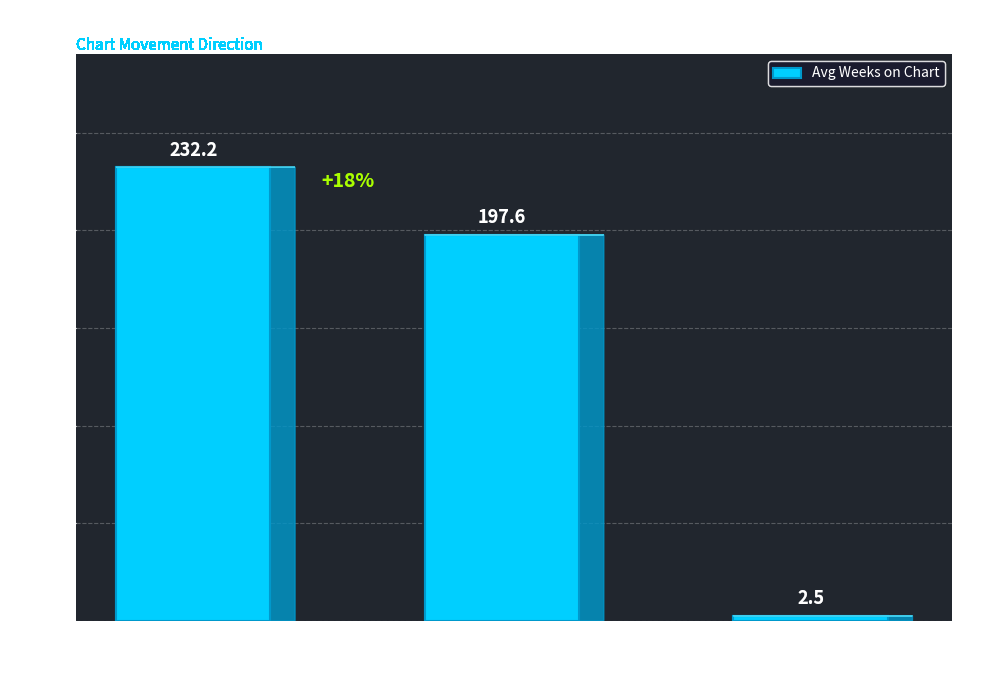

Rank the categories by value from lowest to highest.

Unchanged —, Down ↓, Up ↑